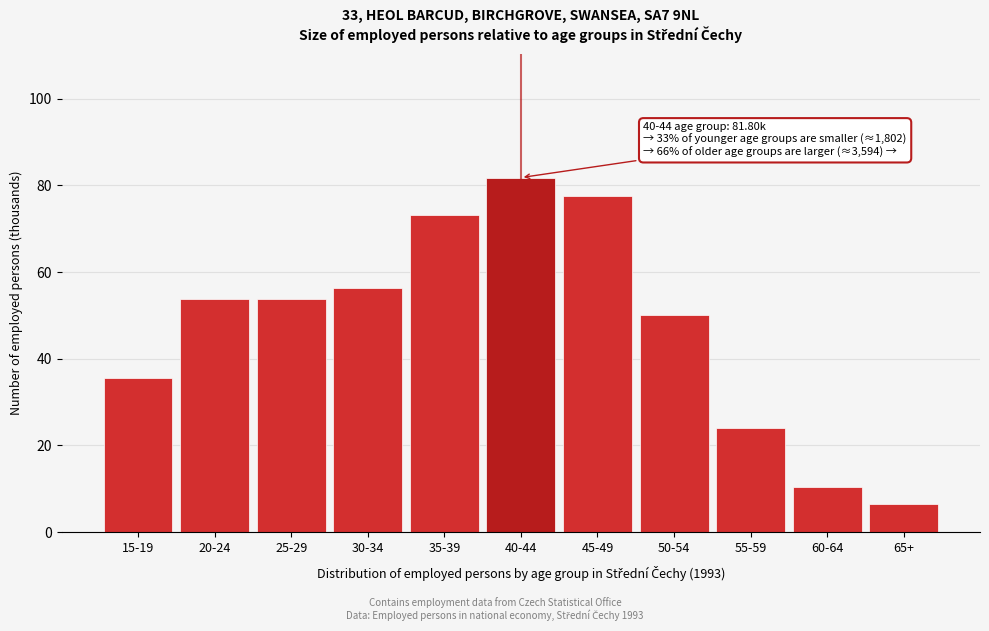

Between 55-59 and 35-39, which is larger?

35-39